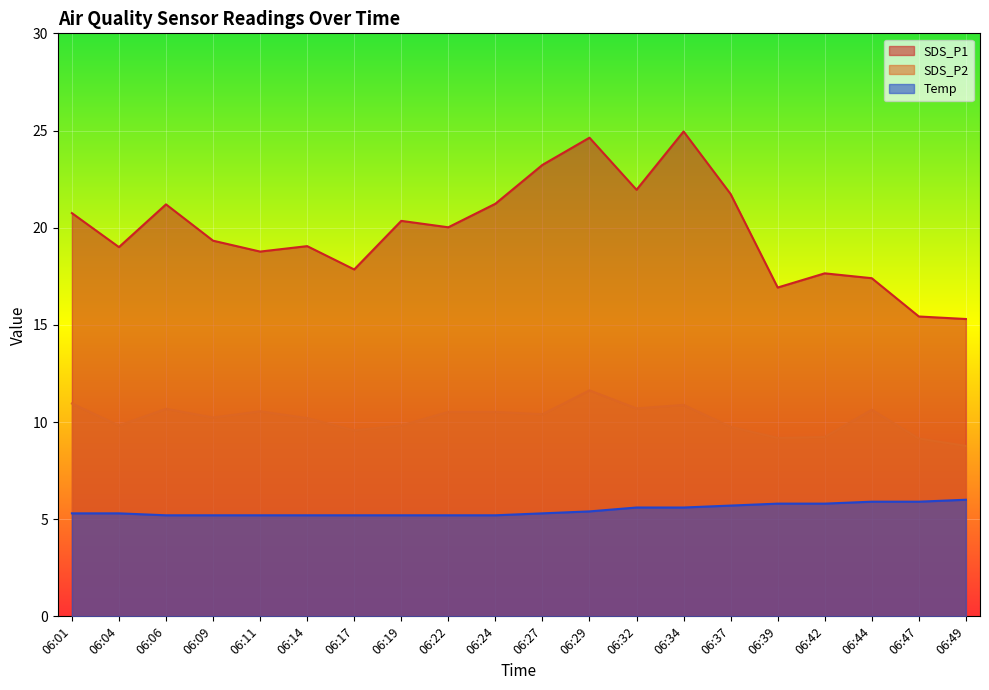

At which label does SDS_P2 reach its peak?

06:29